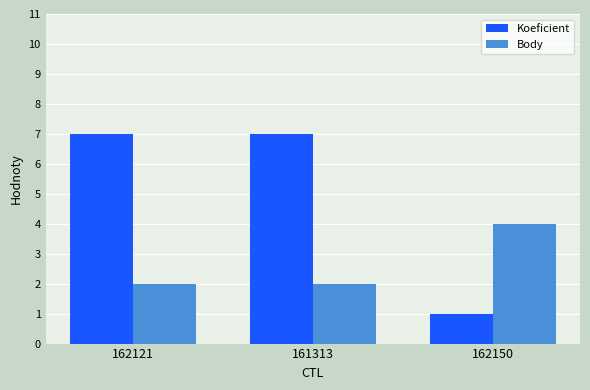

Rank the series by their average value, from highest to lowest.

Koeficient, Body